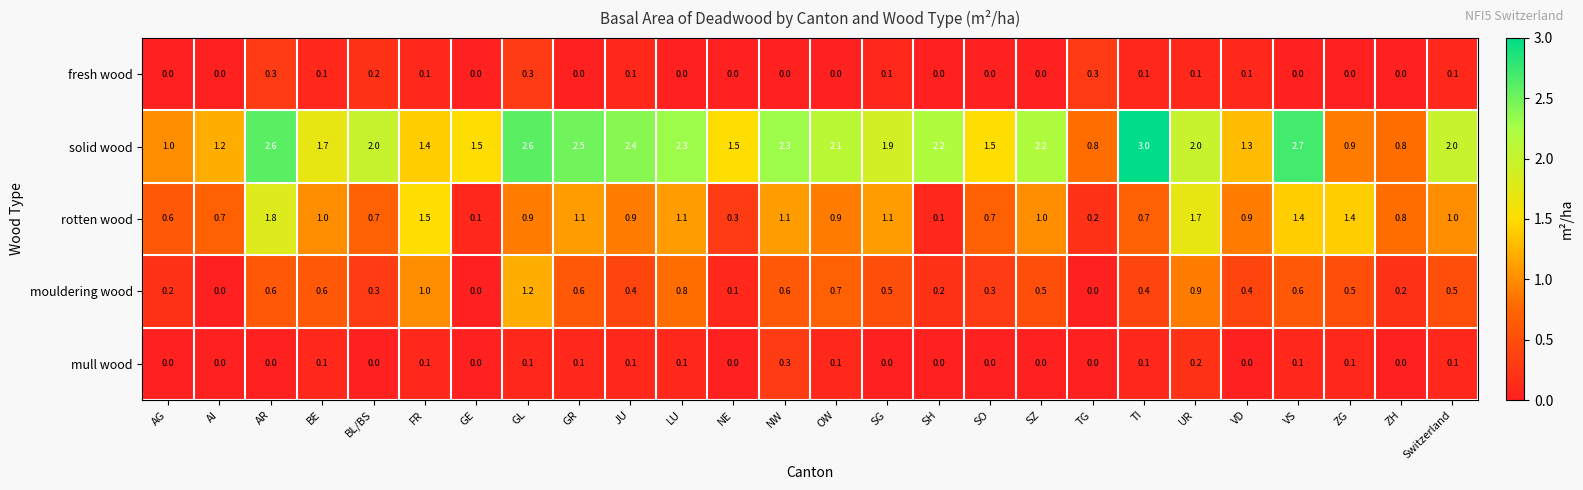

Between JU and SH, which series saw the biggest shift?

rotten wood